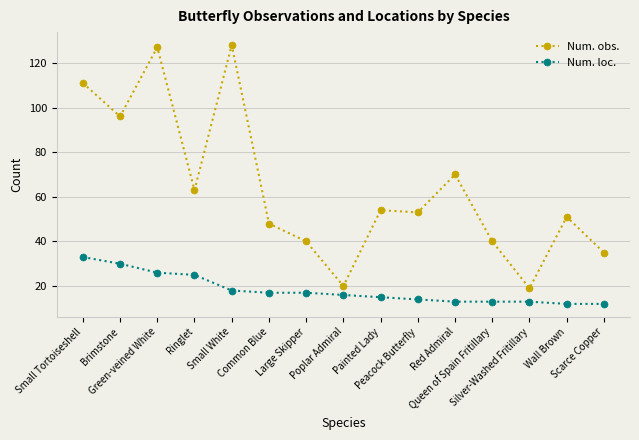

Which series has the largest total across all categories?

Num. obs.